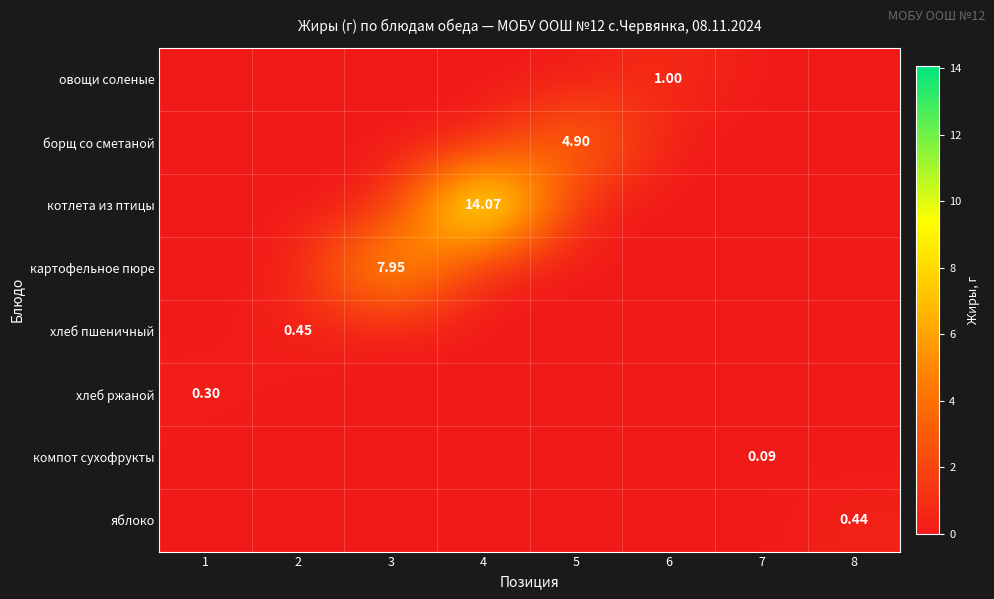

Count the борщ со сметаной values in the range 0 to 1.

7